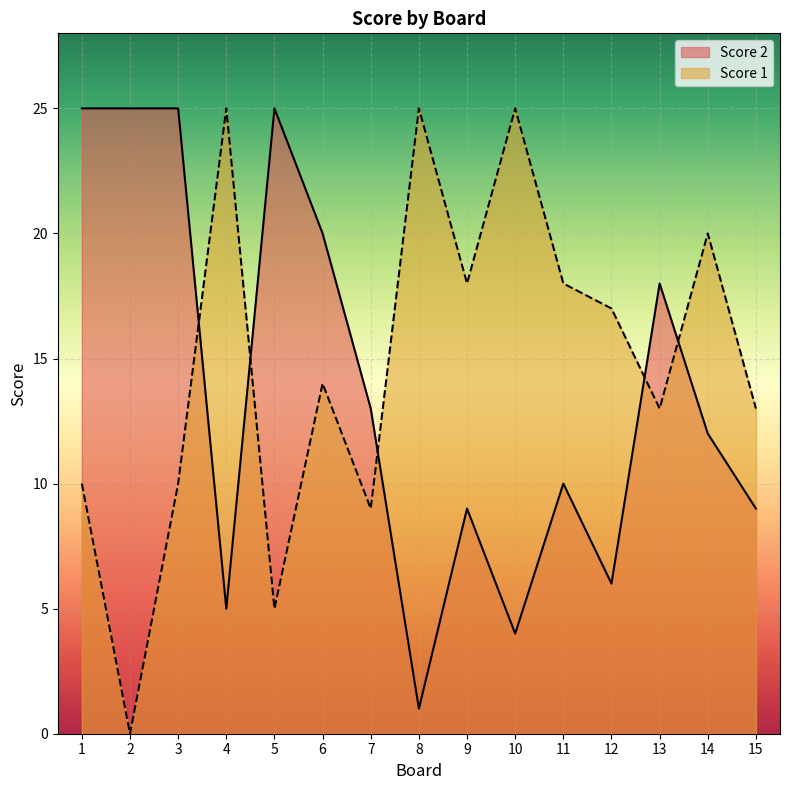

In Score 2, how many points are higher than both neighbors (excluding endpoints)?

4